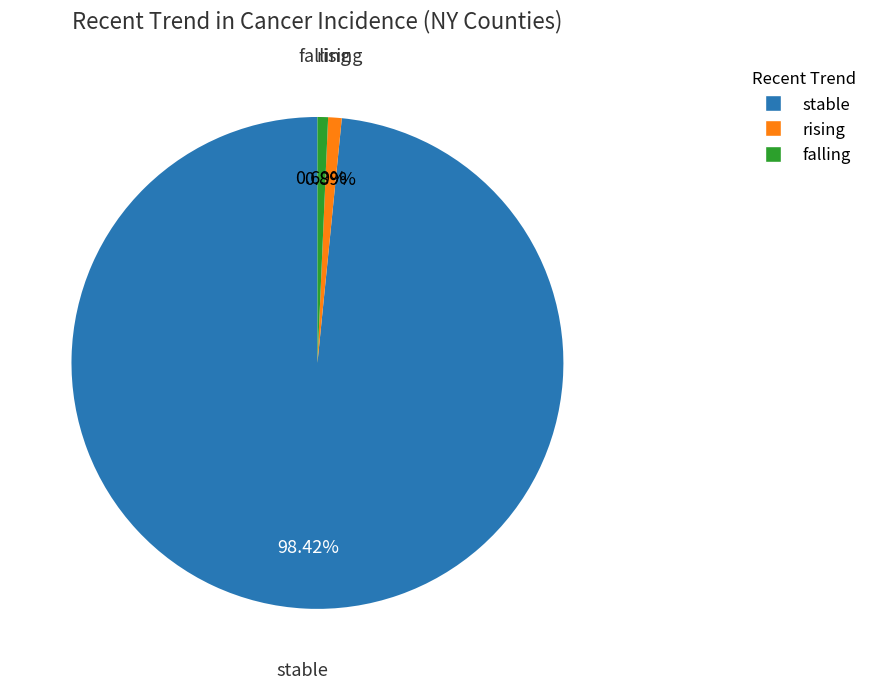

What is the largest slice in the pie chart?

stable